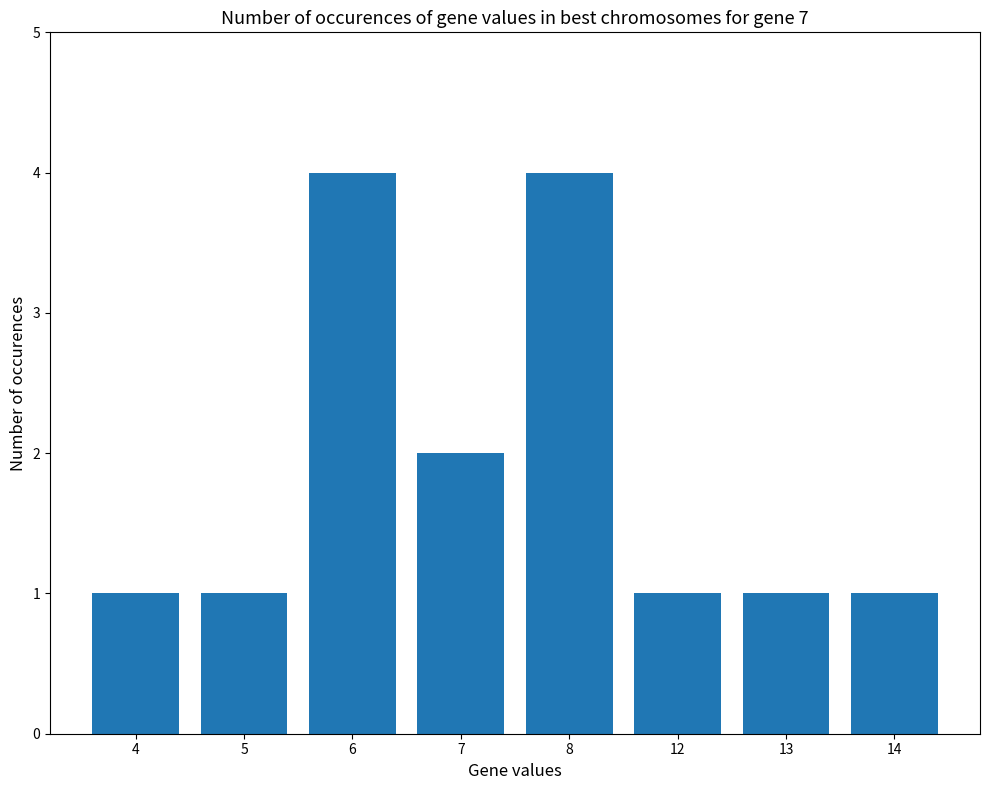

What is the value of the 5th bar from the left?

4